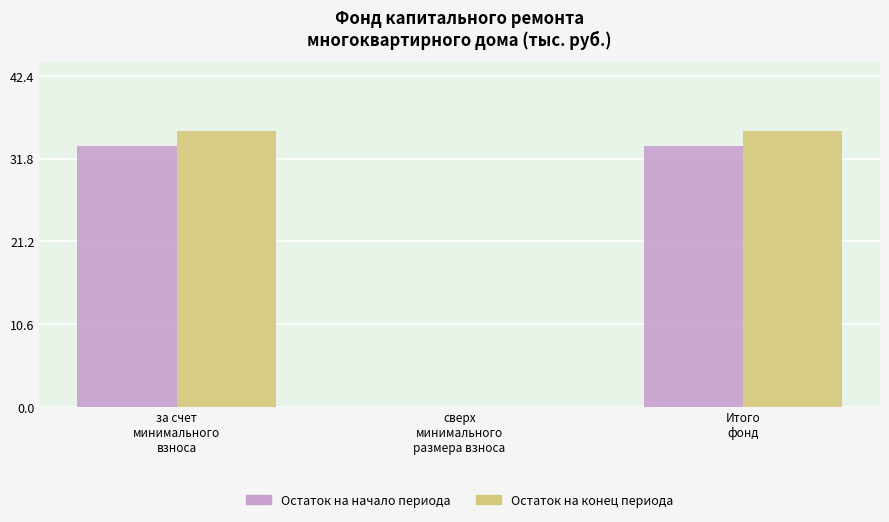

Does the chart contain stacked bars?

No